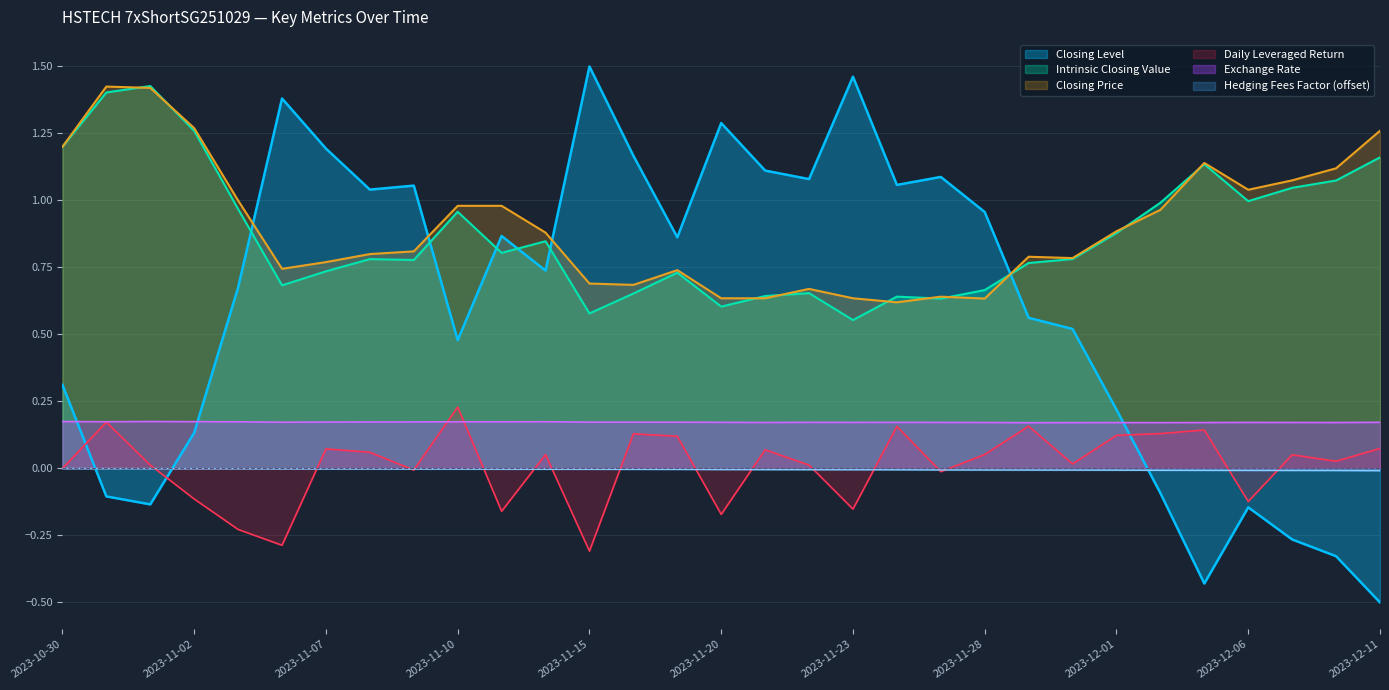

At which category is the sum across all series the highest?

2023-10-31